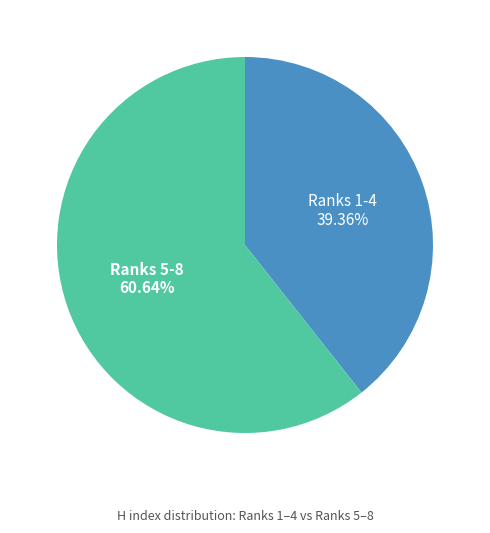

Approximately how many times larger is the value at Ranks 1-4 compared to Ranks 5-8?

0.6